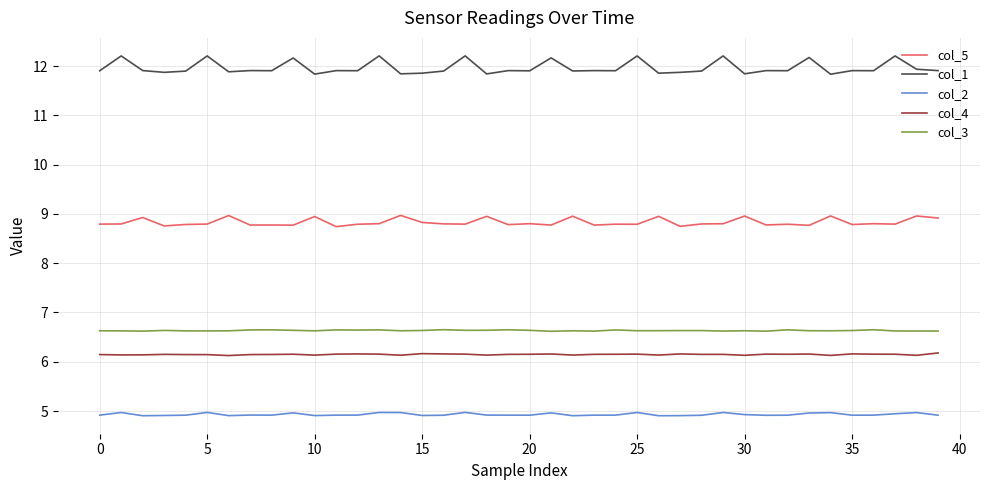

List the series in order of their peak value, lowest first.

col_2, col_4, col_3, col_5, col_1